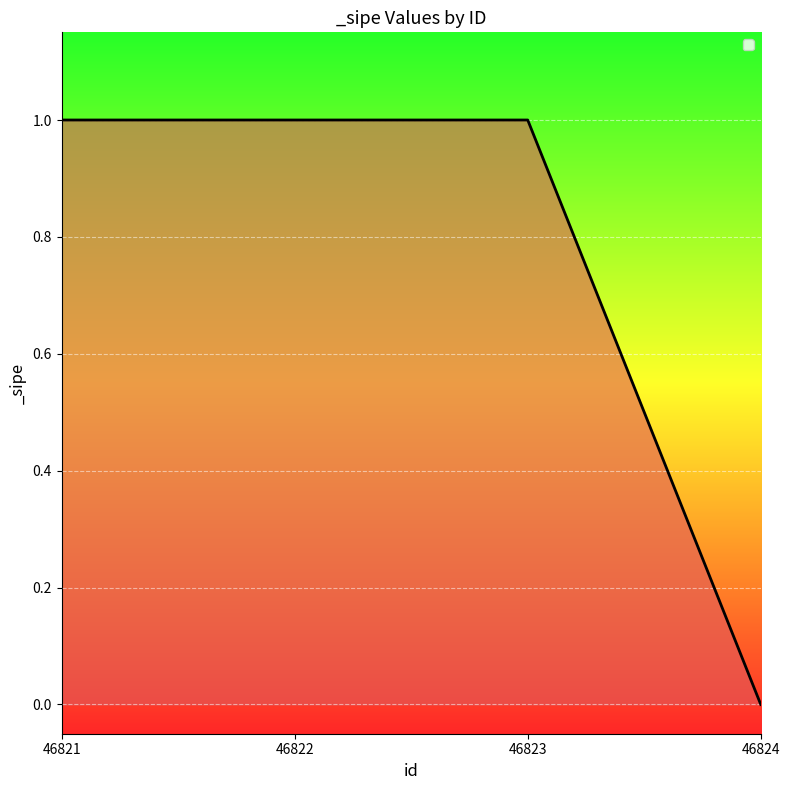

Reading left to right, what are all the values shown in this chart?

46821=1	46822=1	46823=1	46824=0